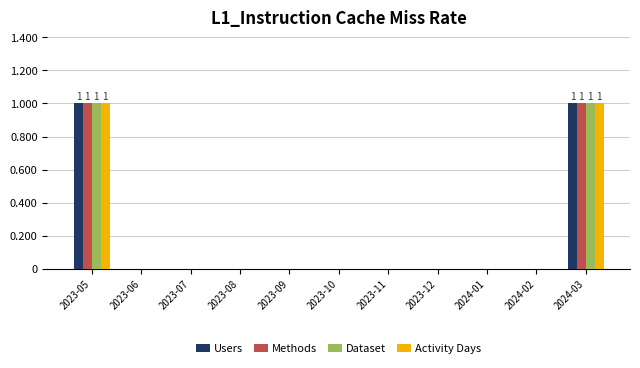

True or false: Dataset has a value of 2 at 2024-03.

False